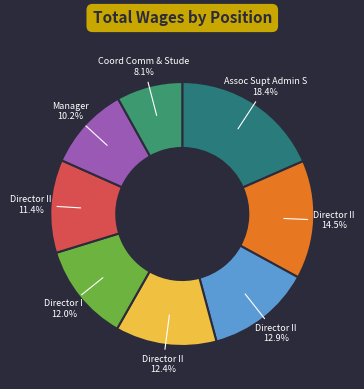

How many segments does this pie chart have?

8